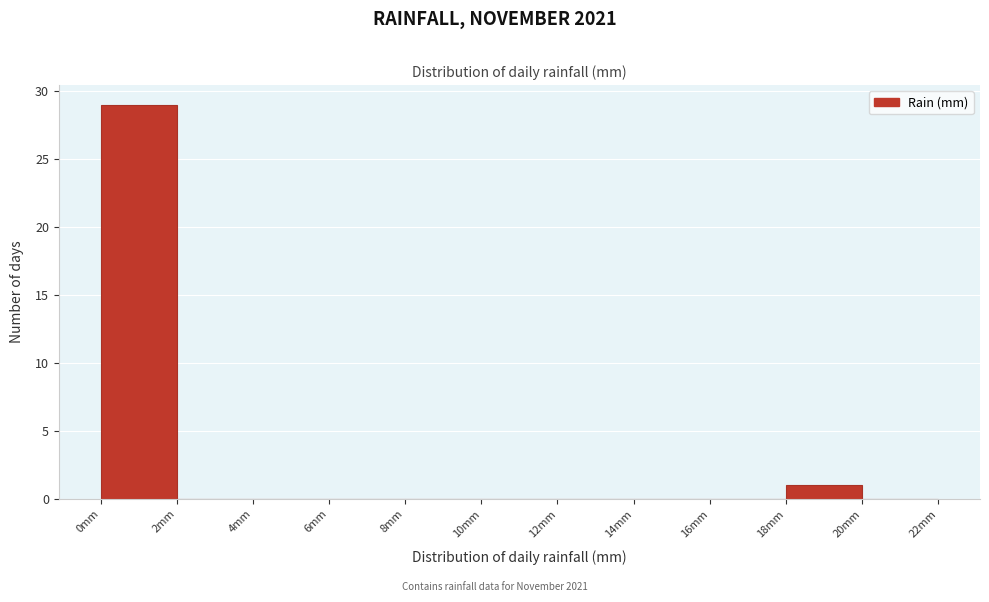

Which range on the x-axis has the tallest bar?

0 to 2